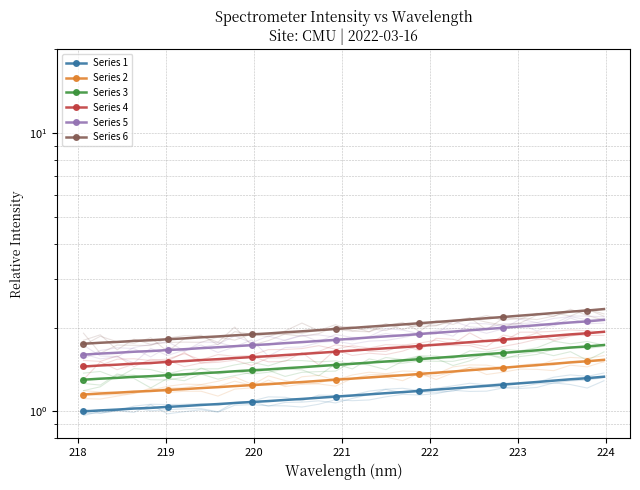

True or false: Series 1 has more than 1 points higher than both neighbors.

False